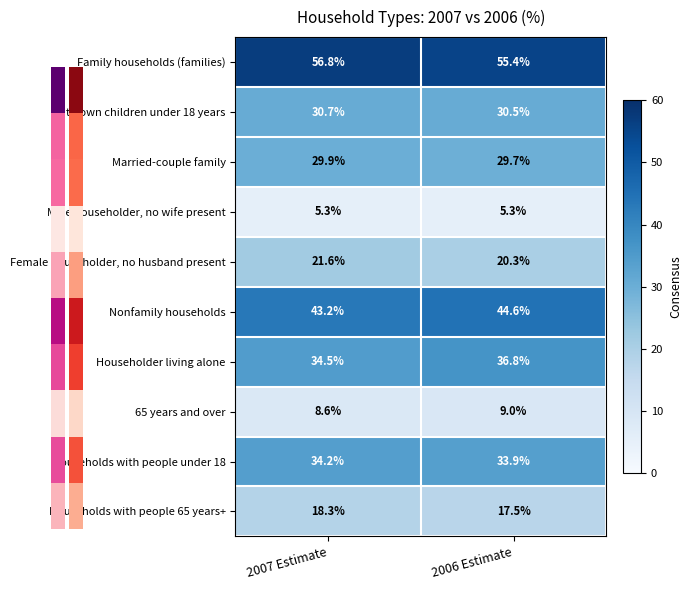

What is the sum of the With own children under 18 years values at 2006 Estimate and 2007 Estimate?

61.2